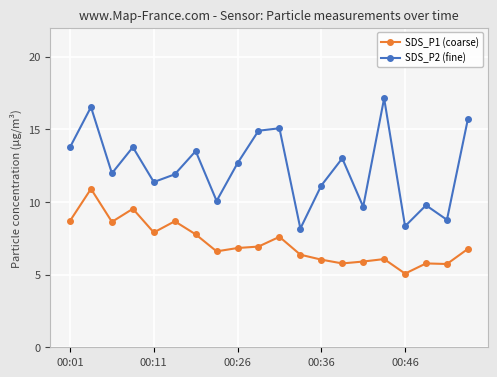

What are all the series names shown in the legend?

SDS_P1 (coarse), SDS_P2 (fine)